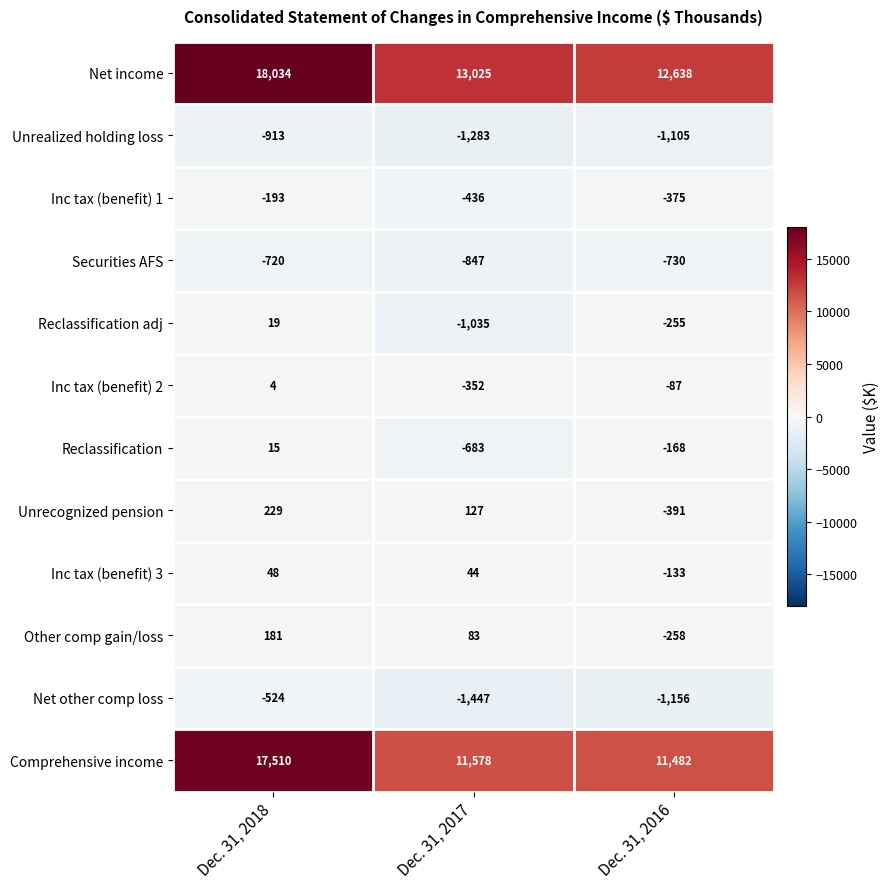

Rank the series by their maximum value, from lowest to highest.

Unrealized holding loss, Securities AFS, Net other comp loss, Inc tax (benefit) 1, Inc tax (benefit) 2, Reclassification, Reclassification adj, Inc tax (benefit) 3, Other comp gain/loss, Unrecognized pension, Comprehensive income, Net income